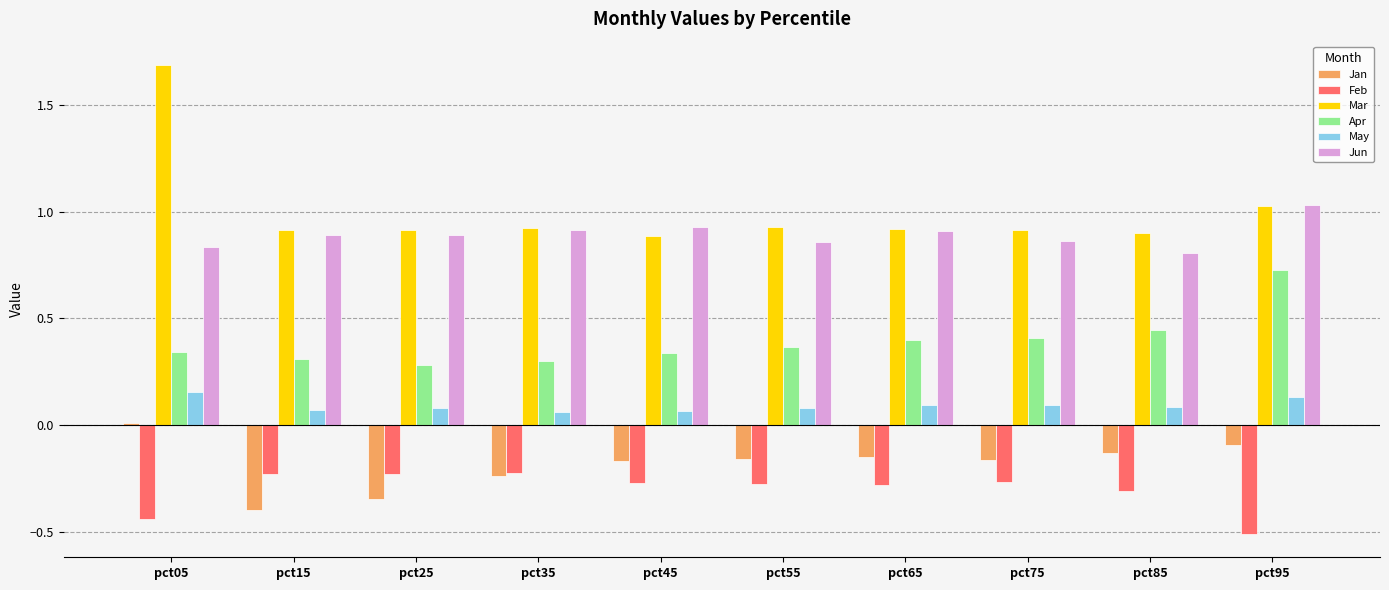

Which category has the highest value across all series?

pct05